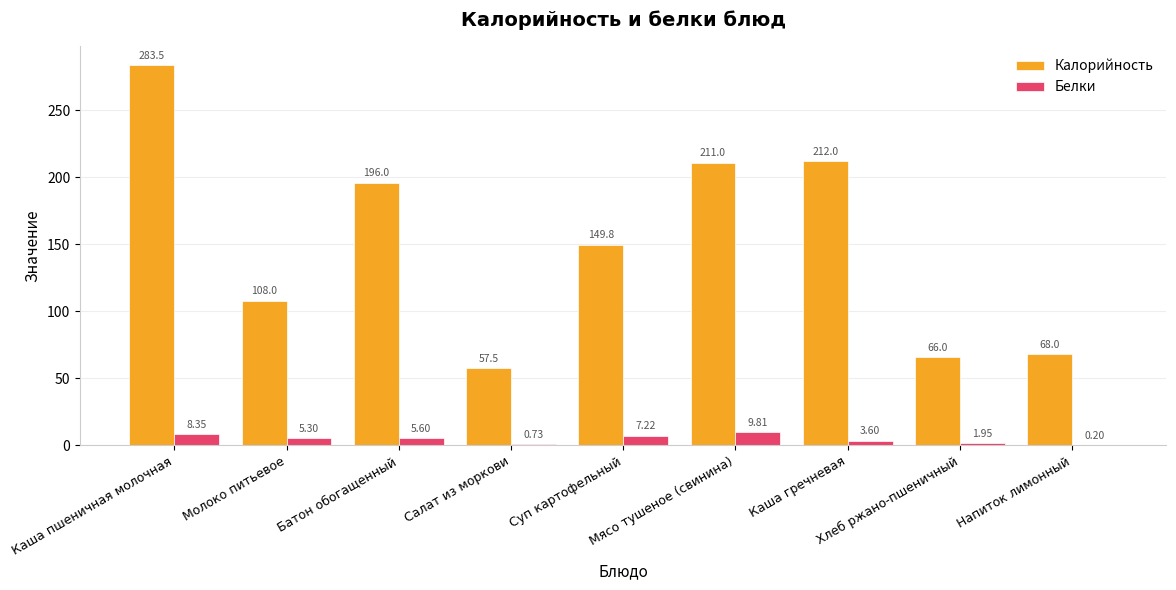

What is the difference between the maximum and minimum values in the Калорийность series?

226.0